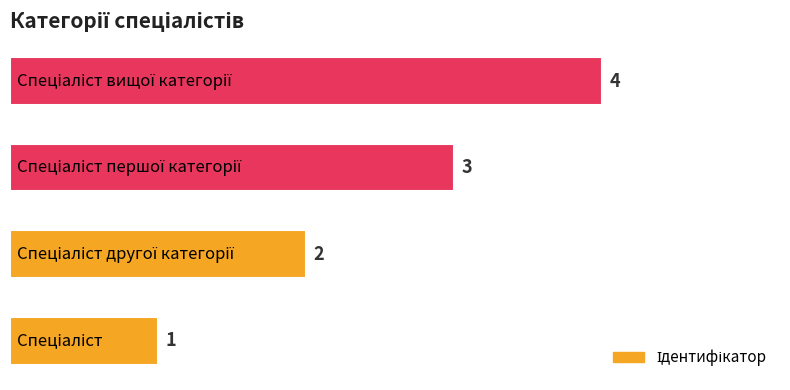

What is the sum of all values?

10